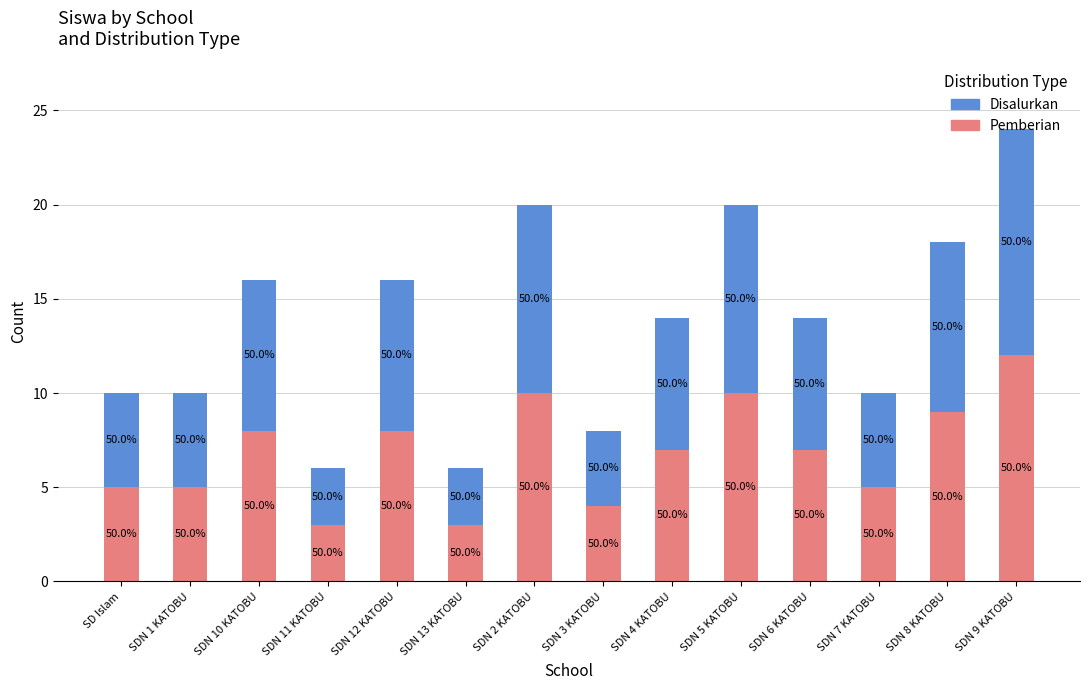

What are all the series names shown in the legend?

Disalurkan, Pemberian